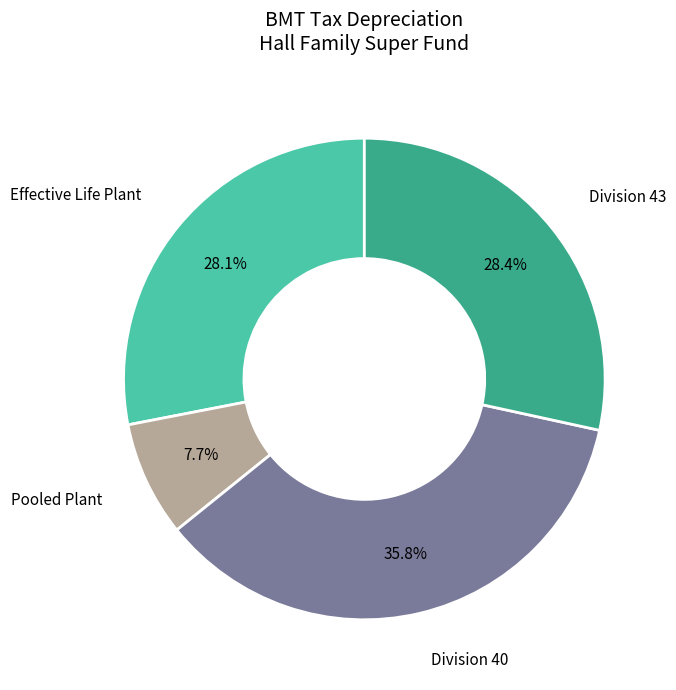

Between Pooled Plant and Division 40, which is larger?

Division 40